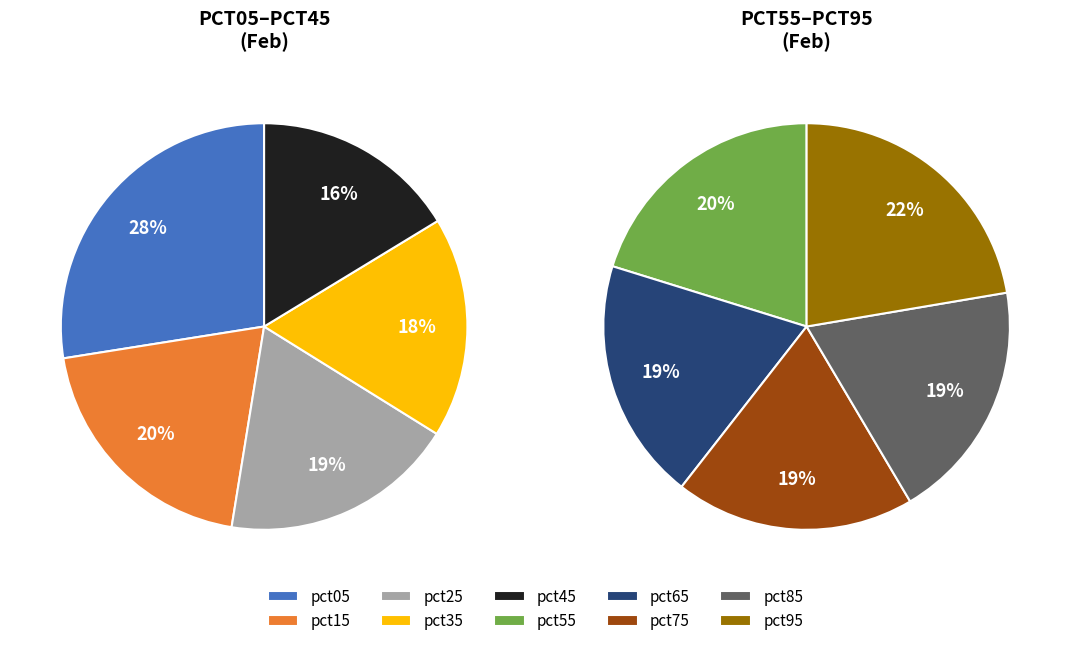

Which slice is the largest?

pct05